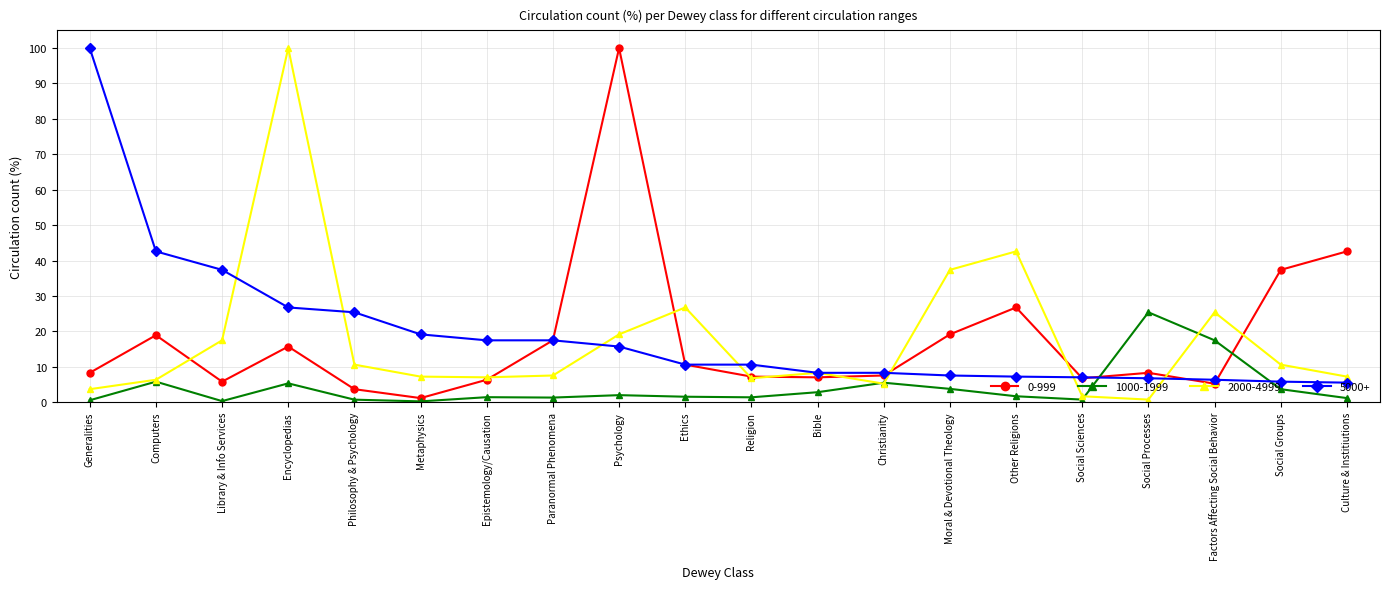

At which label is 2000-4999 closest to 50?

Other Religions